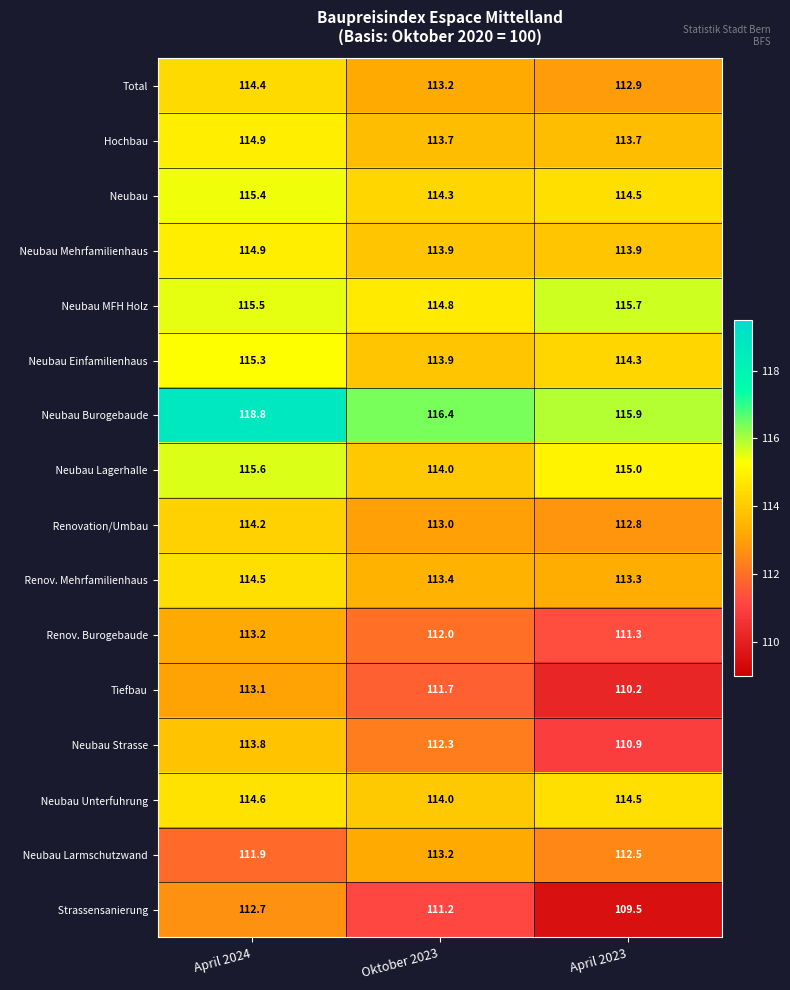

At which label is Total closest to 113?

April 2023